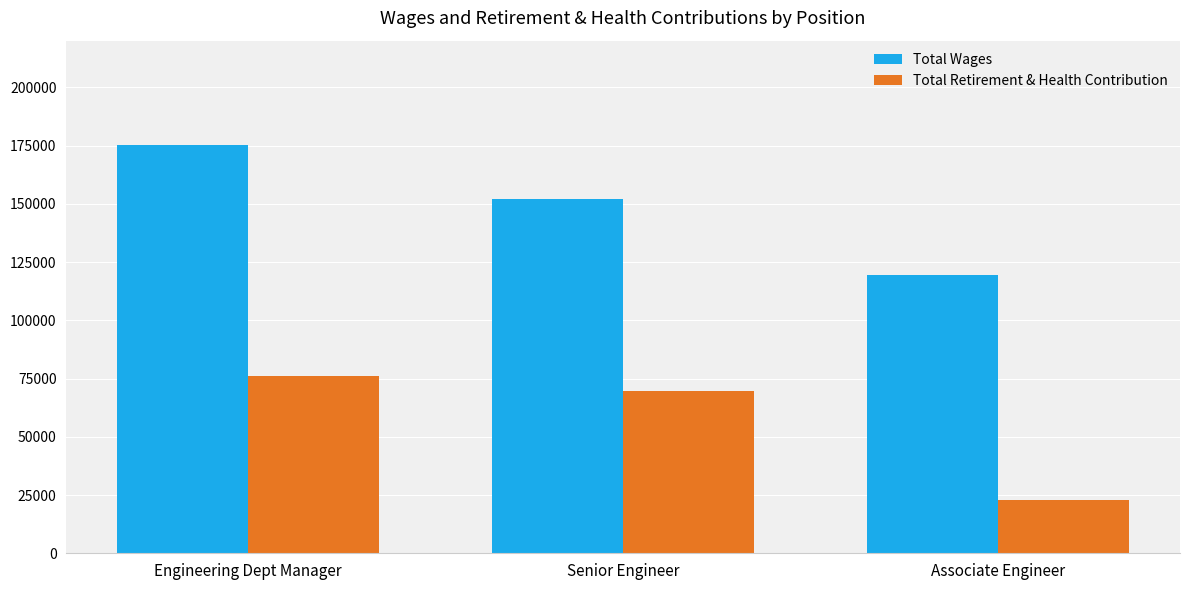

Which series has the widest spread of values?

Total Wages